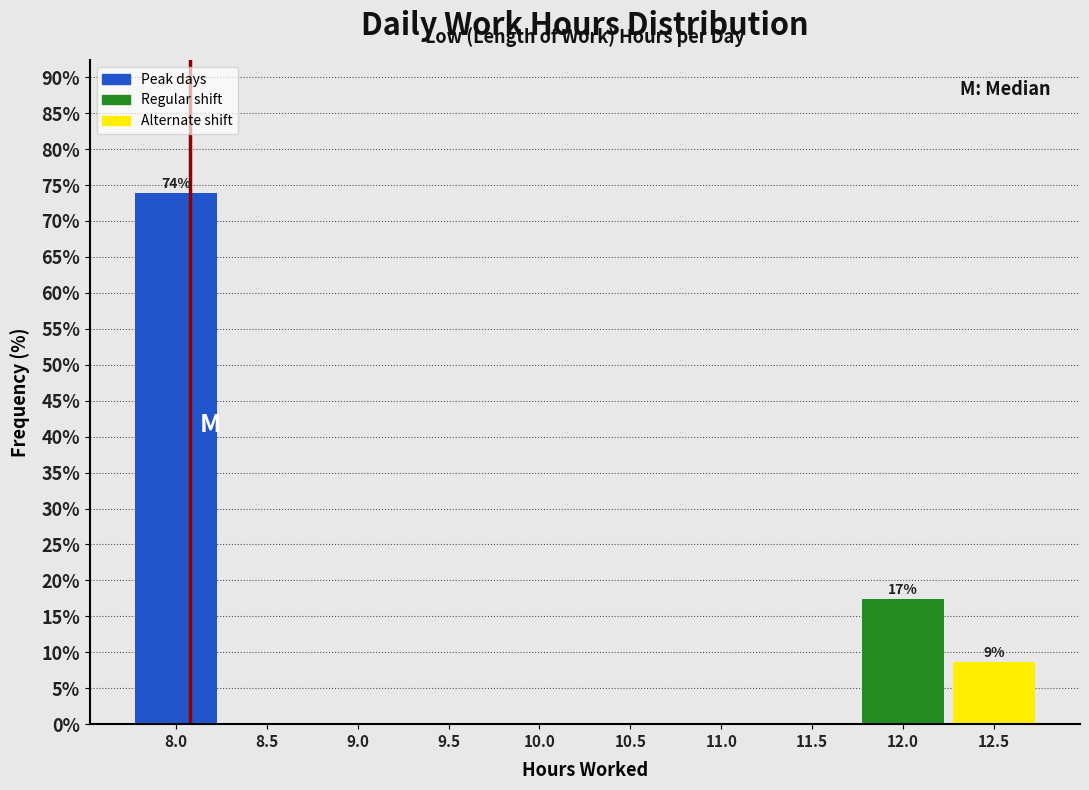

Reading right to left, transcribe all the data shown in this chart.

12.5=8.7	12.0=17.4	11.5=0.0	11.0=0.0	10.5=0.0	10.0=0.0	9.5=0.0	9.0=0.0	8.5=0.0	8.0=73.9